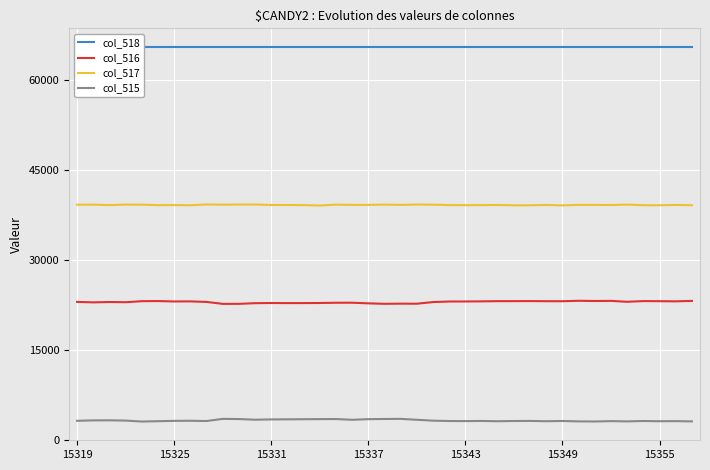

At 19, list the series in order from smallest to largest.

col_515, col_516, col_517, col_518